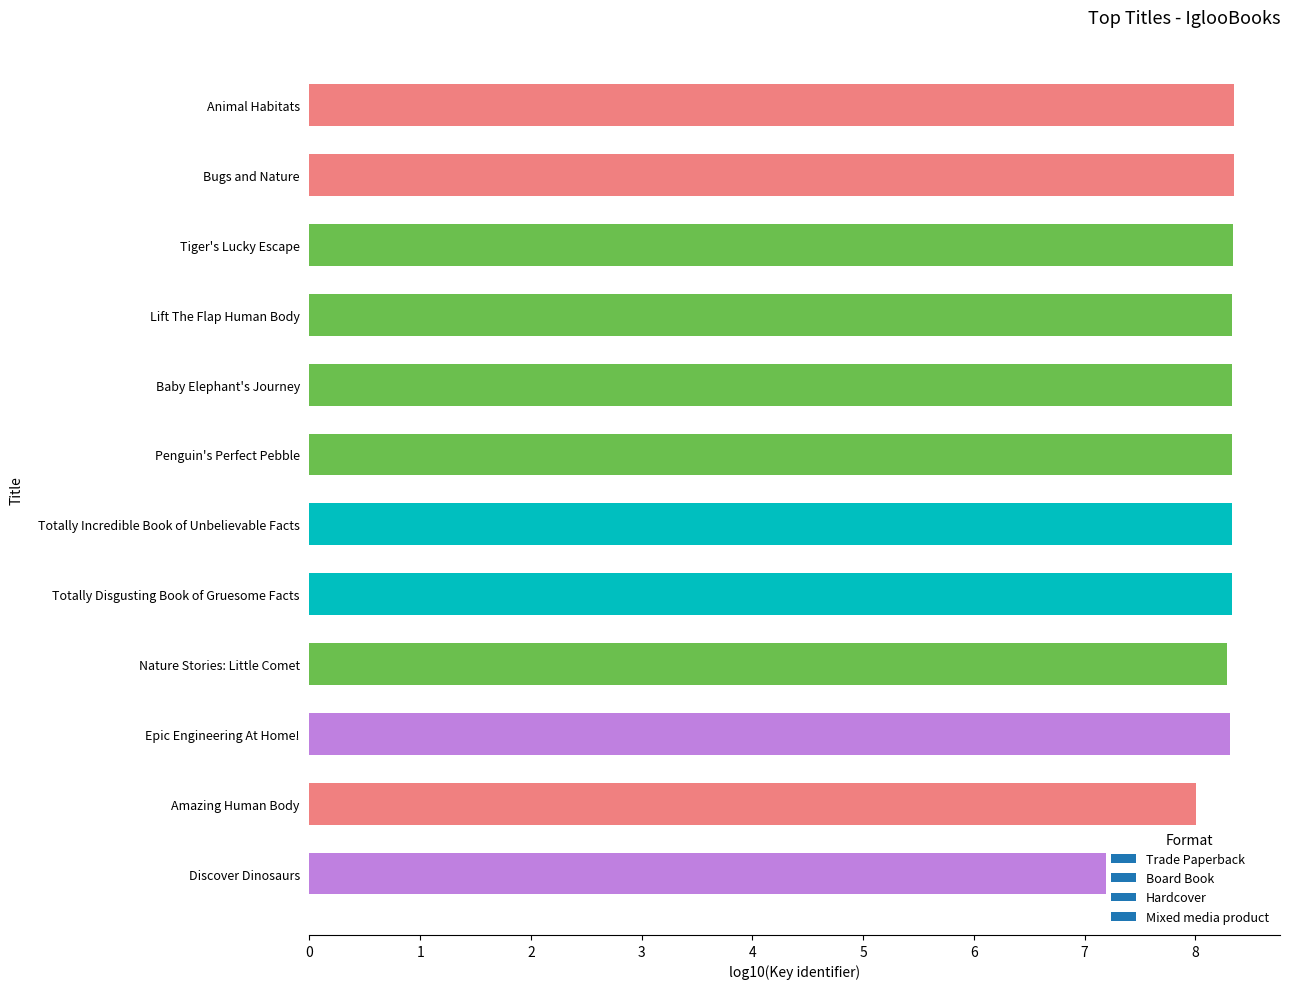

True or false: the data shows 13.7 at Lift The Flap Human Body.

False